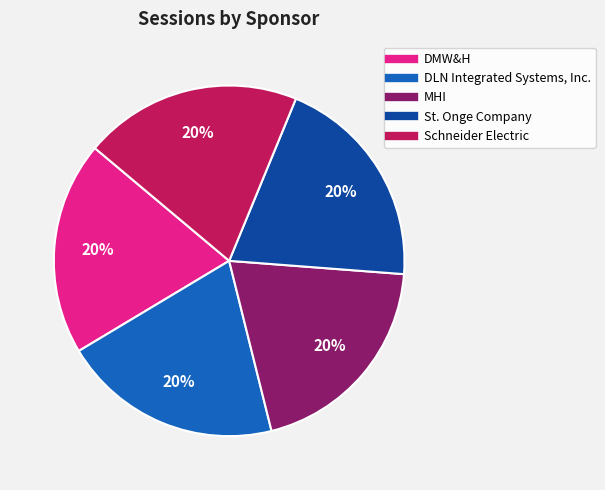

What is the ratio of the value at MHI to the value at DMW&H?

1.0